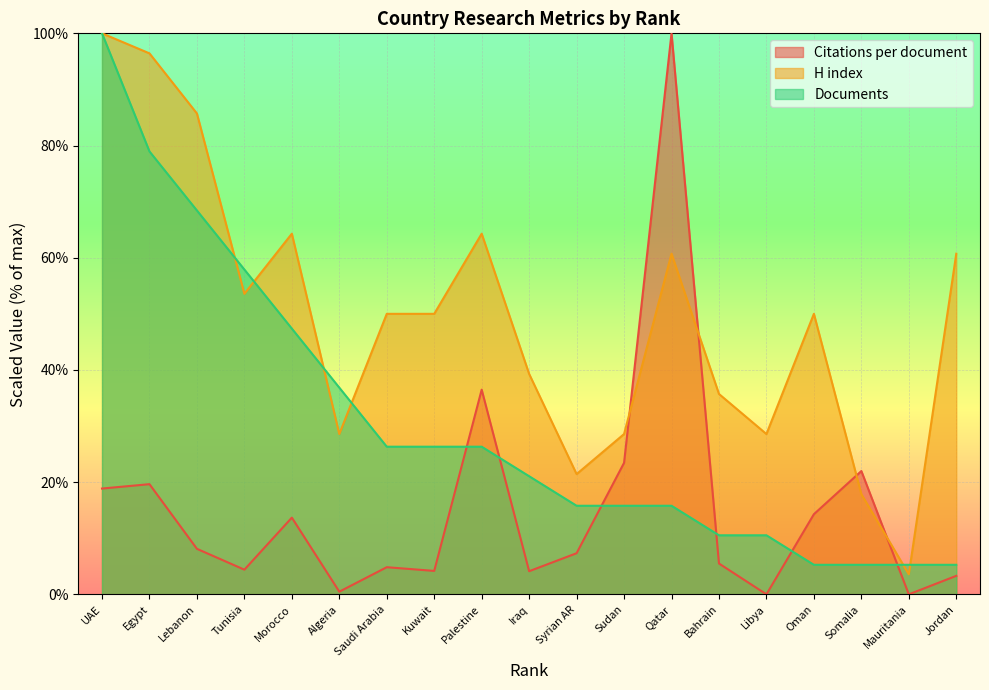

What value does the Documents series have at Bahrain?

10.5